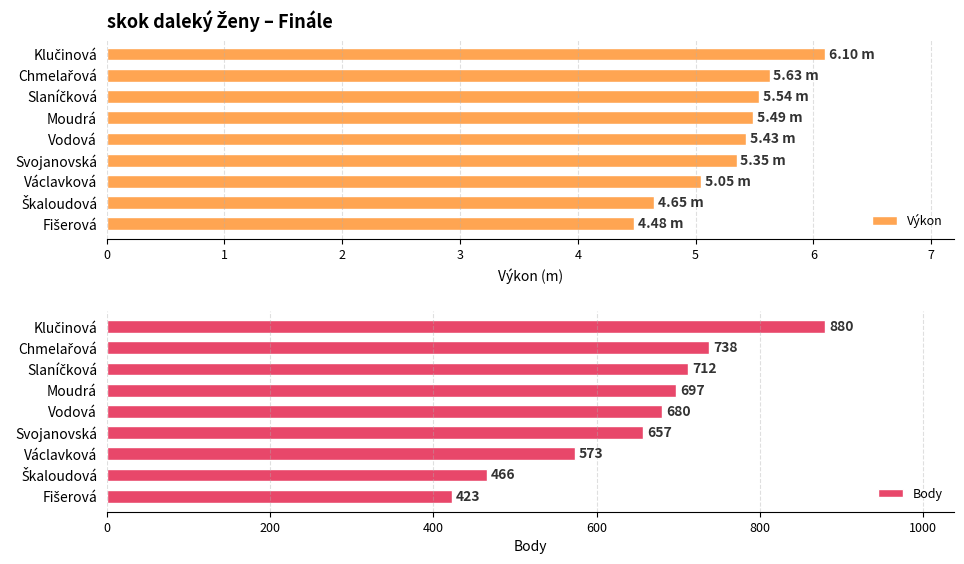

Is it true that Body equals 738.0 at Chmelařová?

True